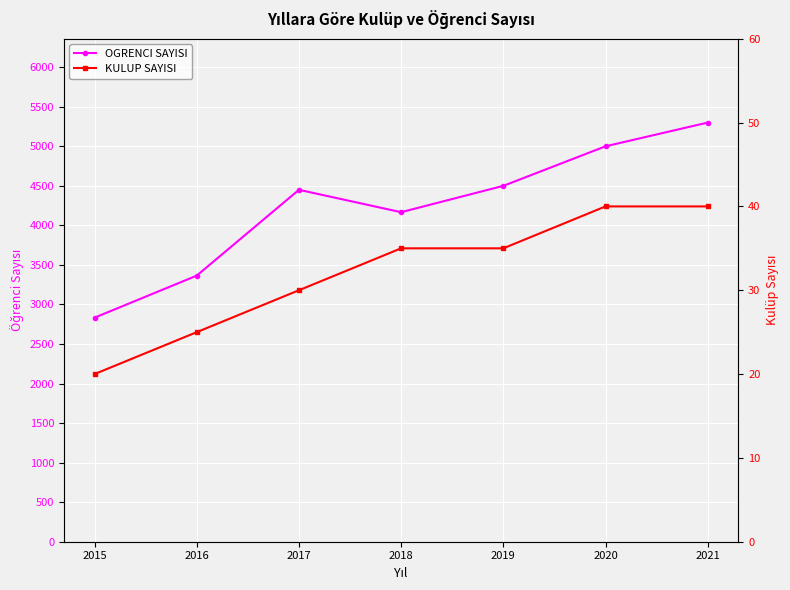

Which category has the highest value across all series?

2021